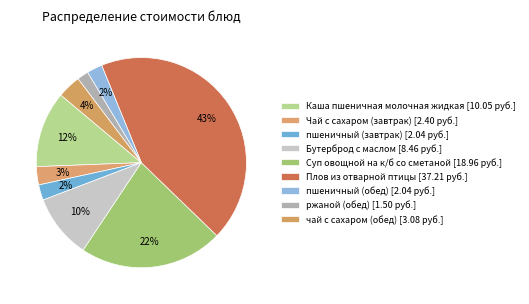

Count the number of slices in the pie.

9